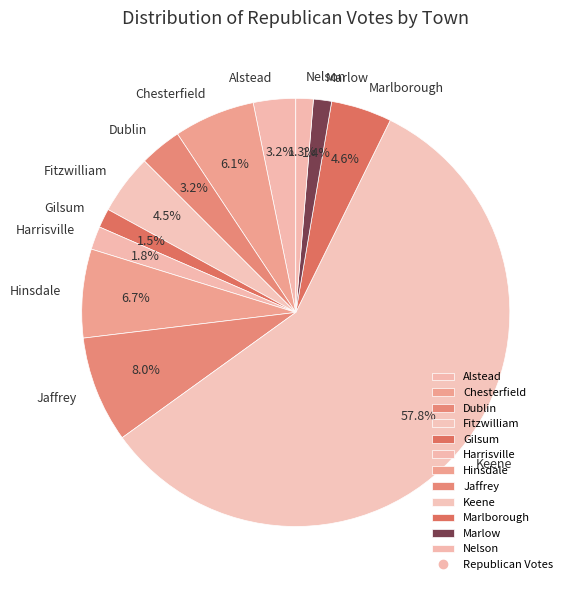

Approximately how many times larger is the value at Alstead compared to Marlow?

2.3